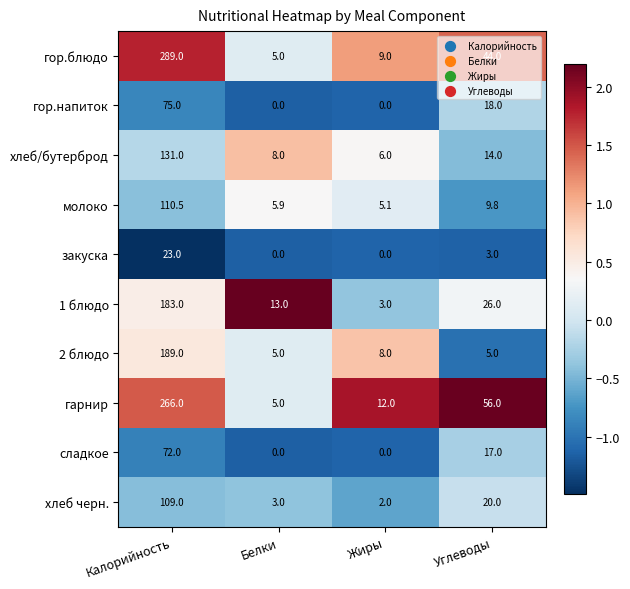

True or false: молоко has a value of 9.8 at Углеводы.

True